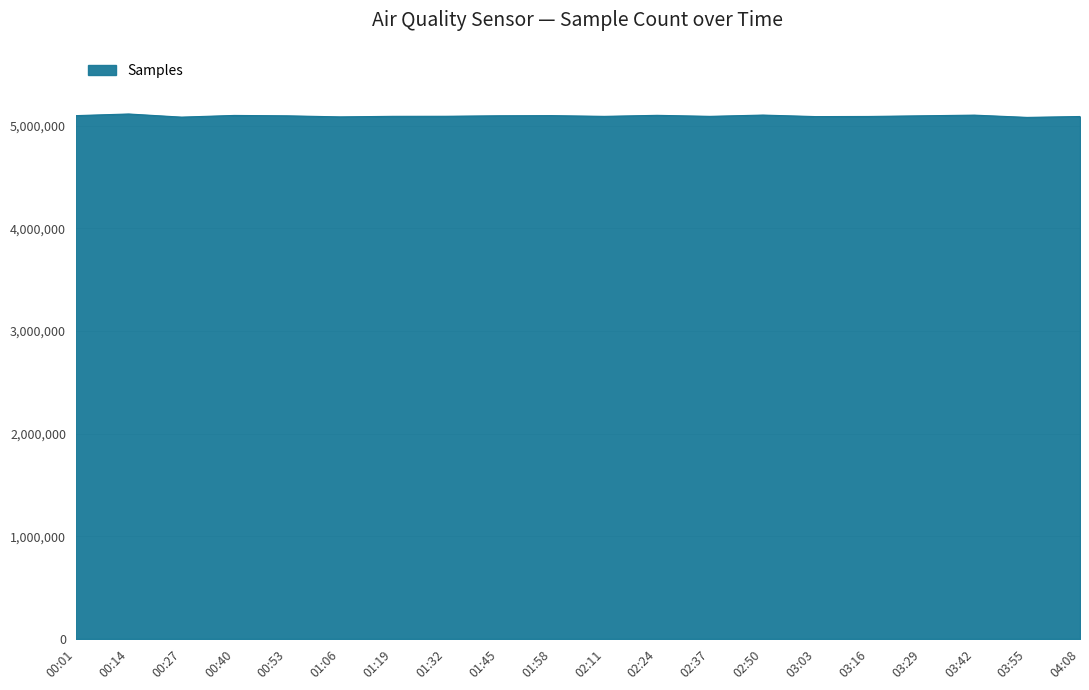

Read the value at 00:14, to the nearest 100.

5115200